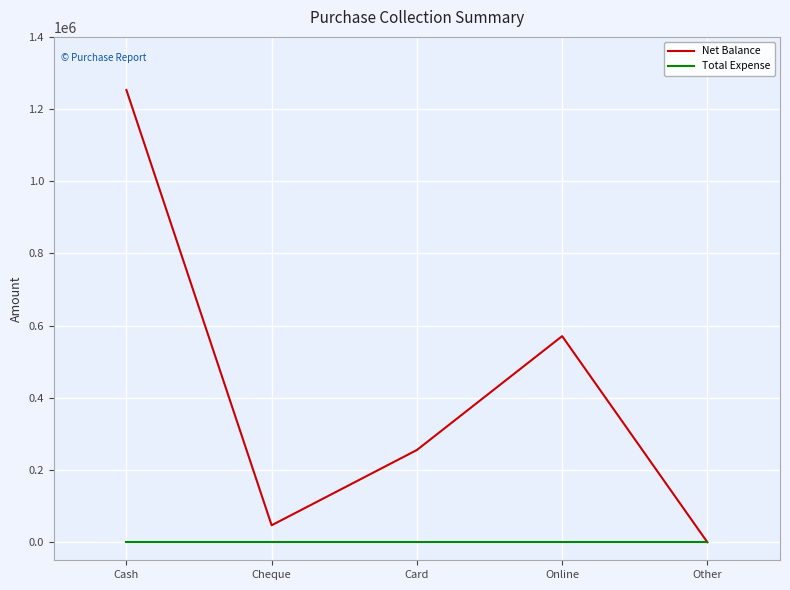

Is it true that Total Expense equals 0 at Cheque?

True